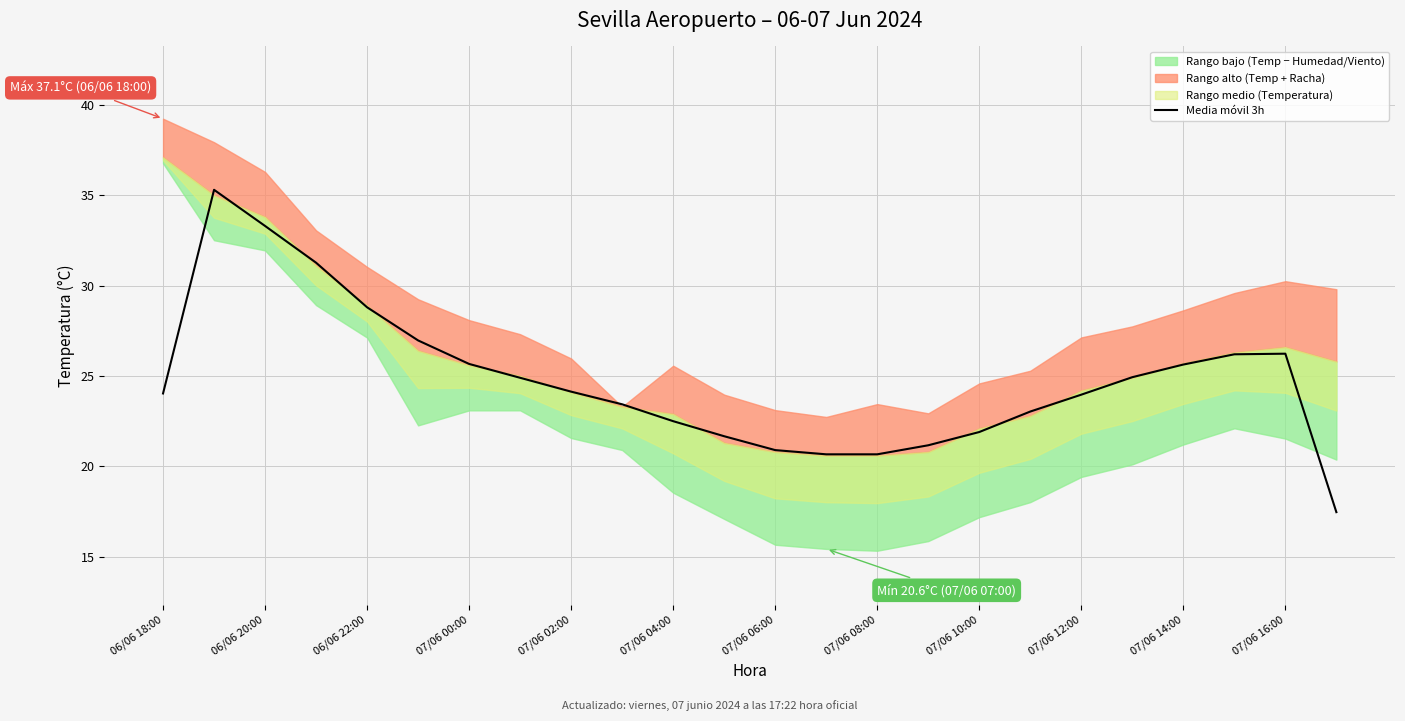

How many values are below 24?

11